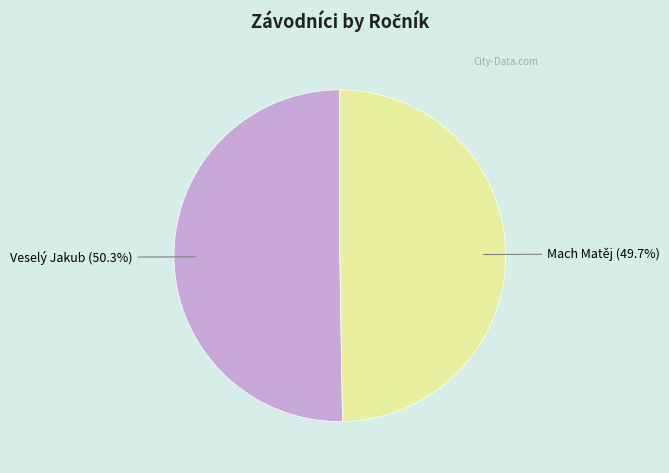

Is there any slice that represents more than half of the pie?

Yes